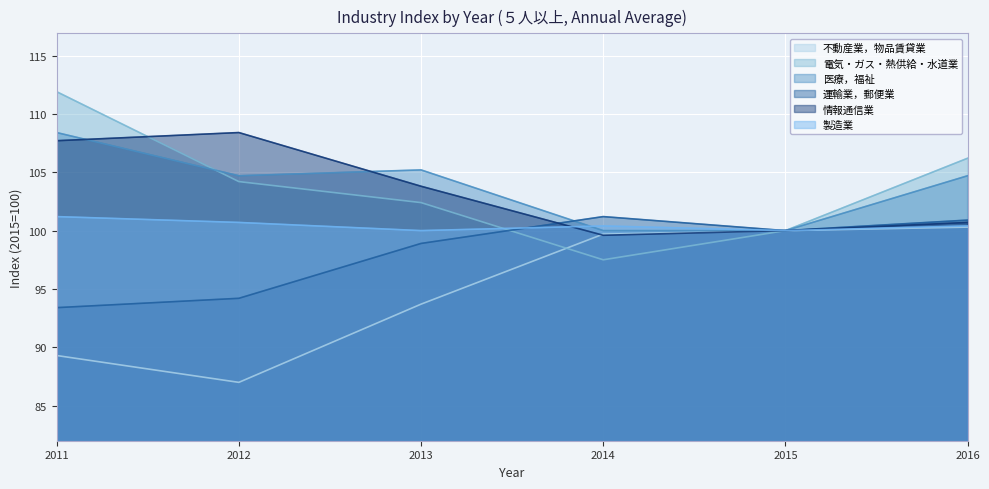

How many distinct data groups are displayed?

6